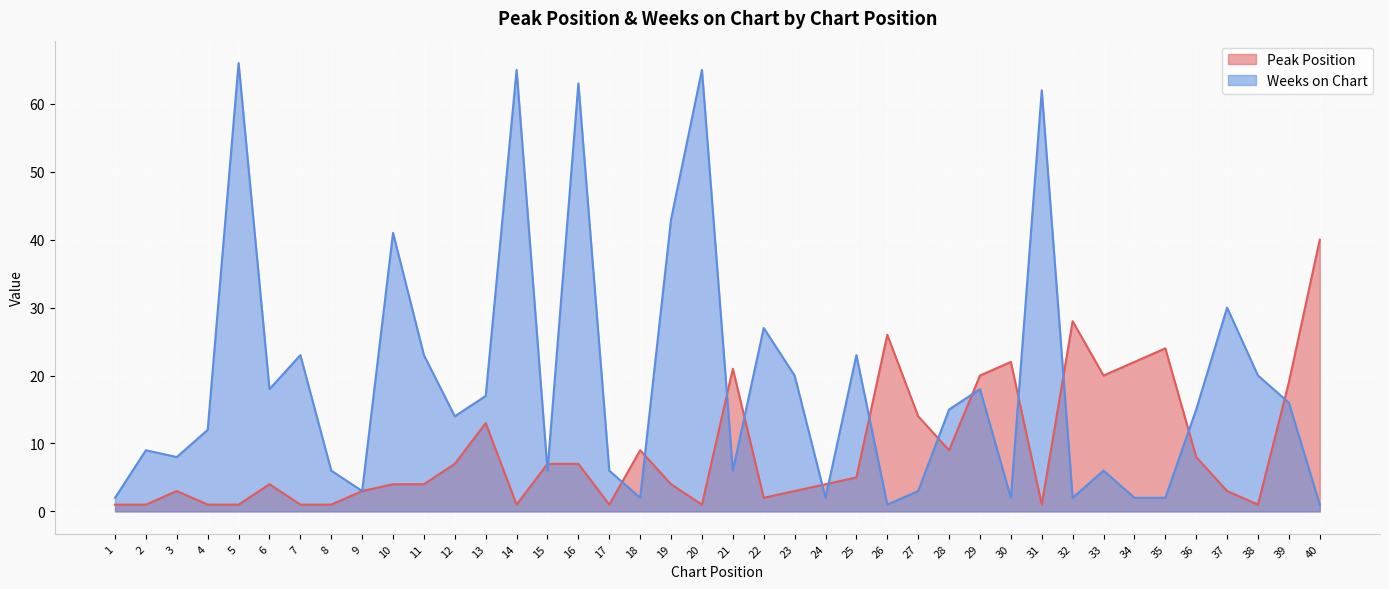

How many data points does each series have?

40